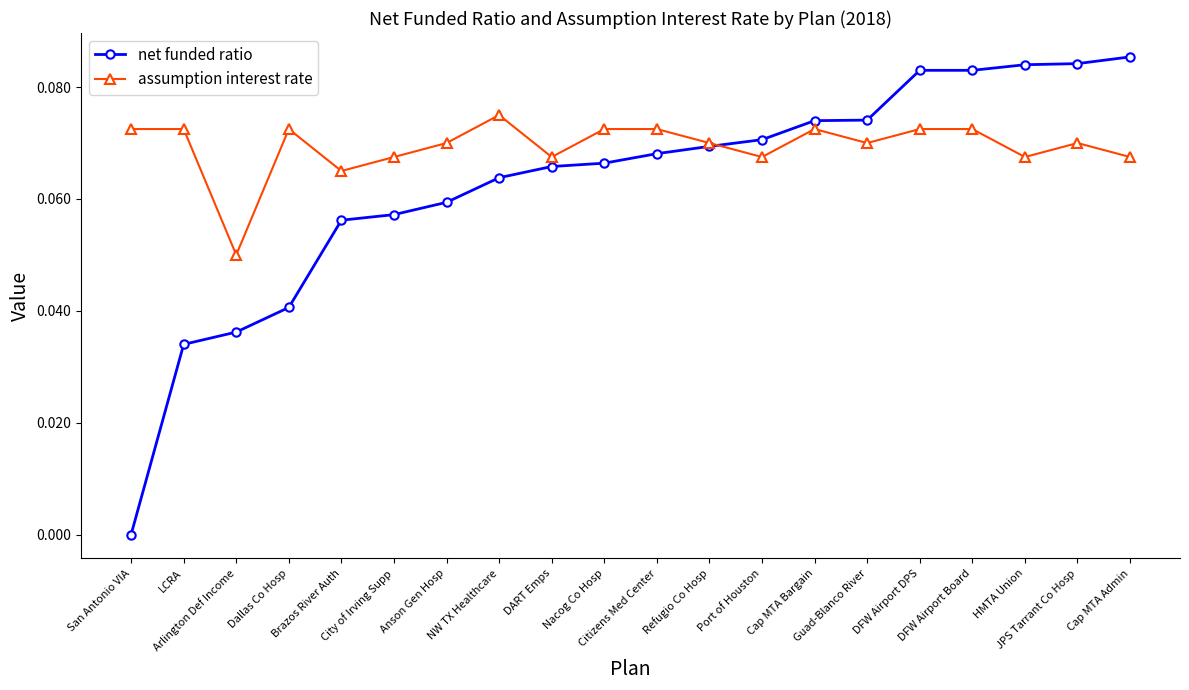

In assumption interest rate, how many points are lower than both neighbors (excluding endpoints)?

6